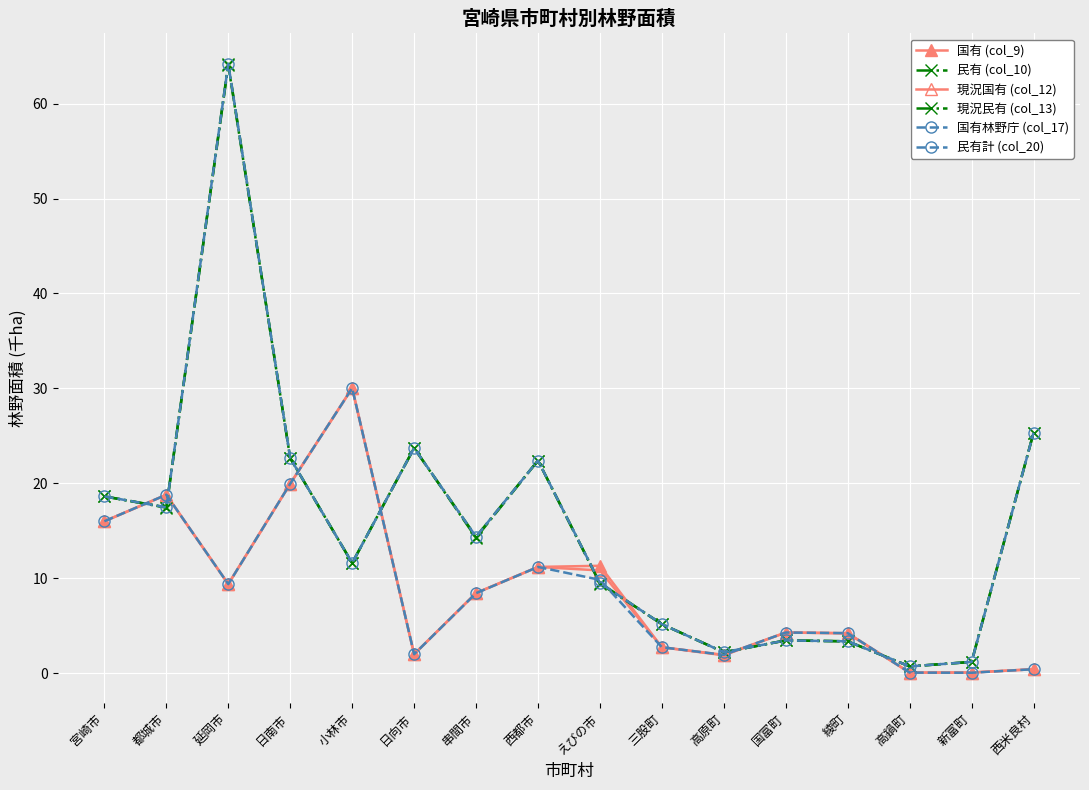

At which category is the sum across all series the highest?

延岡市